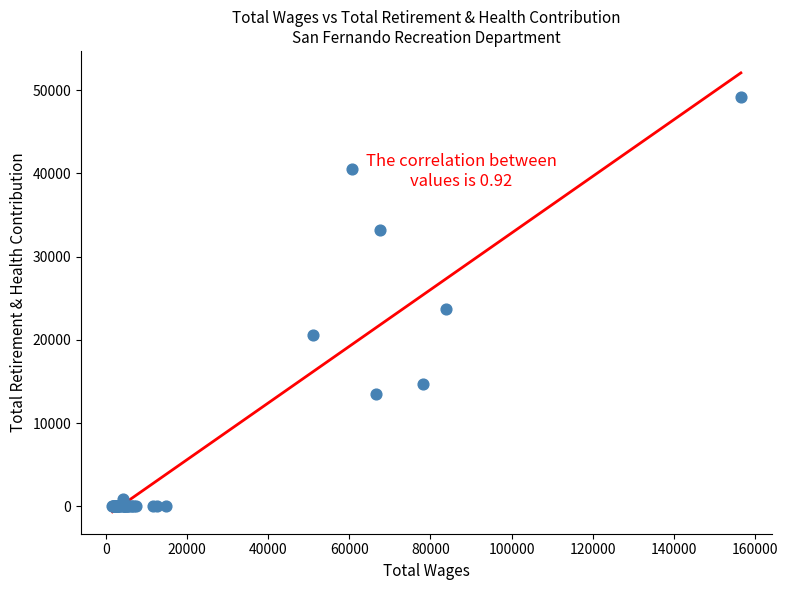

What Y value in the scatter plot is closest to 24585?

23739